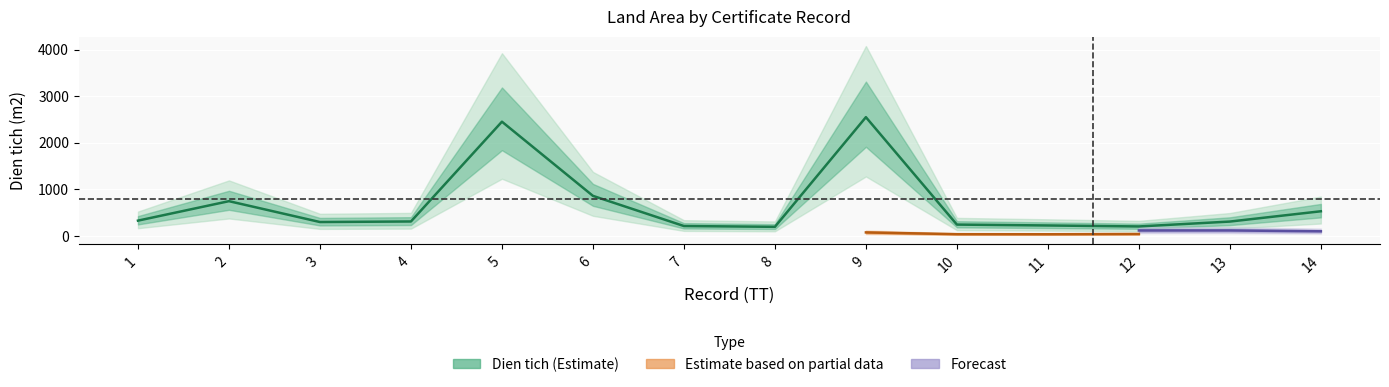

What is the sum of all values?

9417